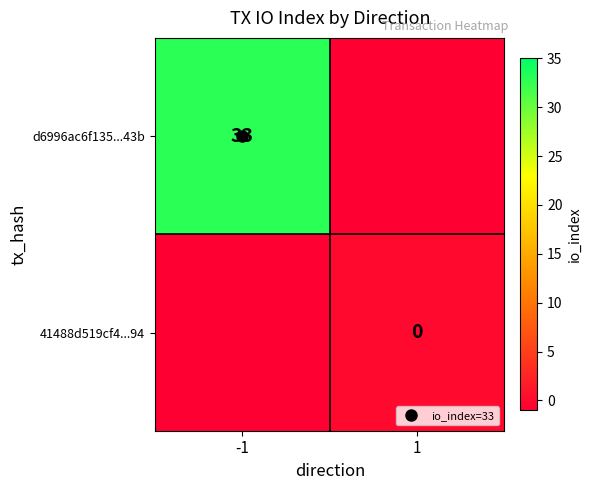

What is the difference between the maximum and minimum values in the d6996ac6f135...43b series?

34